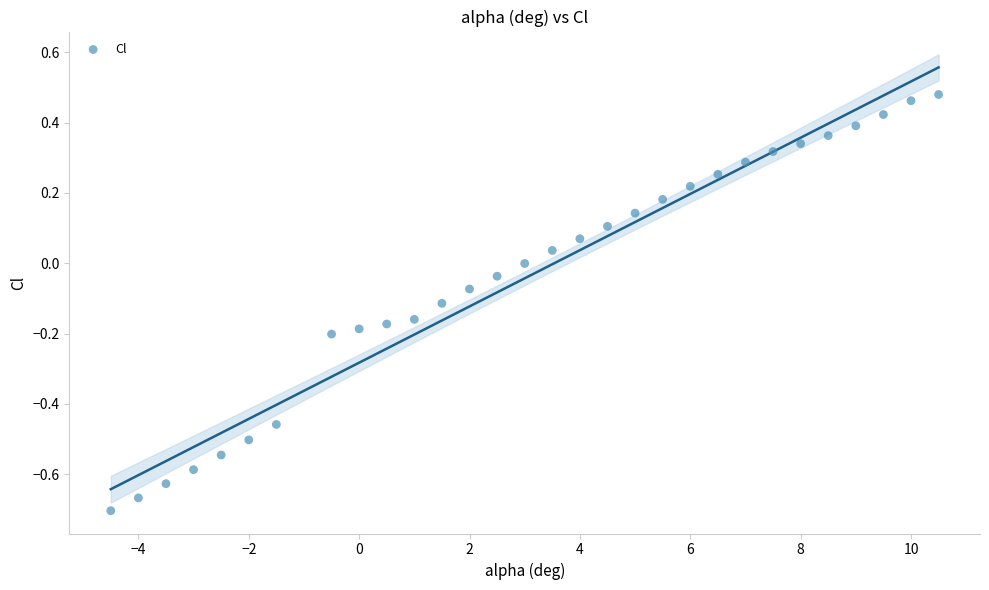

What is the range of Y values (max minus min)?

1.2